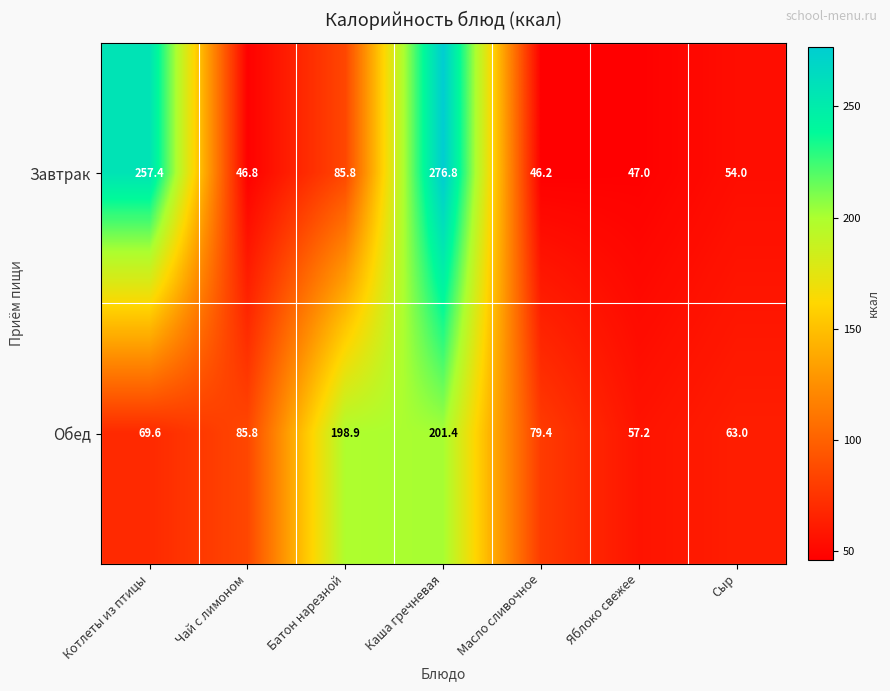

True or false: Обед has a value of 36.6 at Масло сливочное.

False